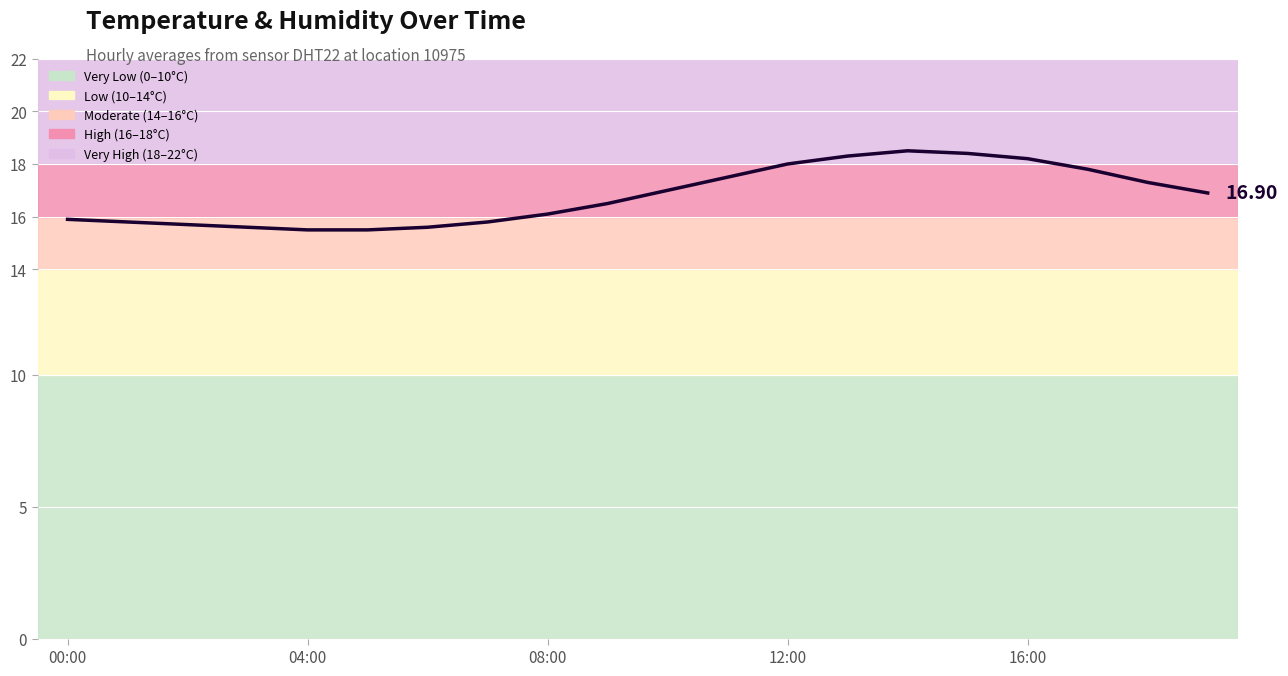

Does the chart display data point markers on the line(s)?

No